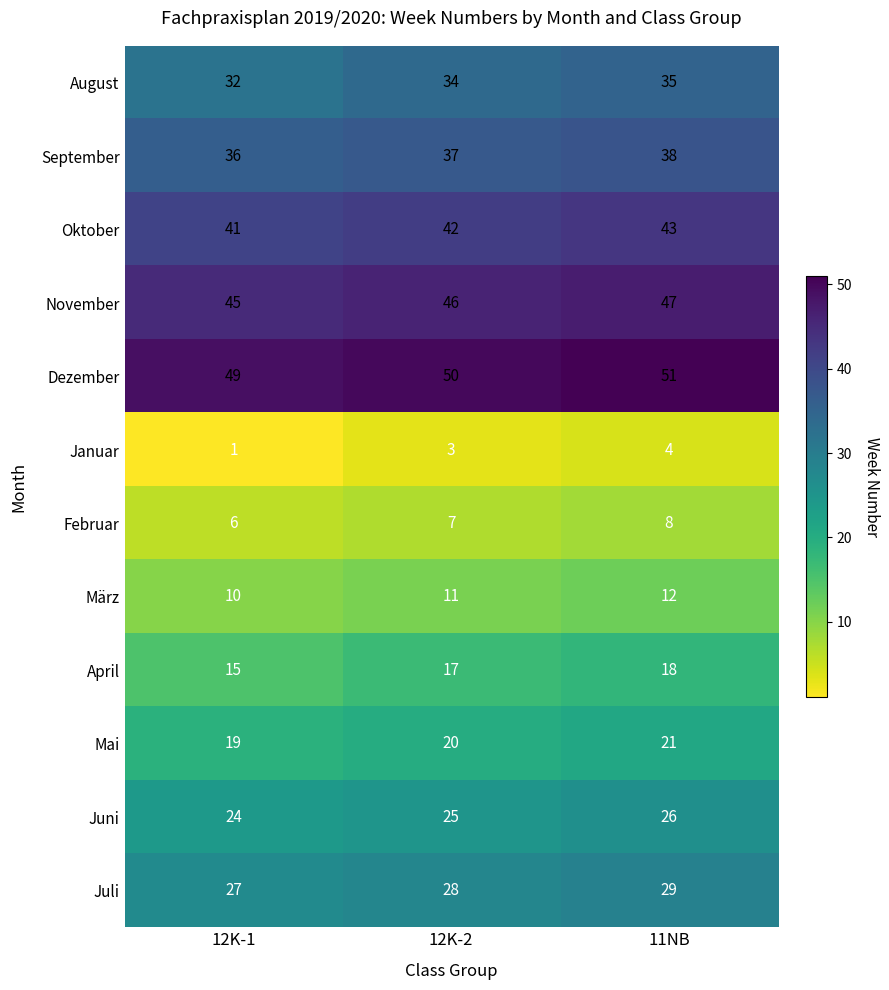

At which category is the sum across all series the highest?

11NB